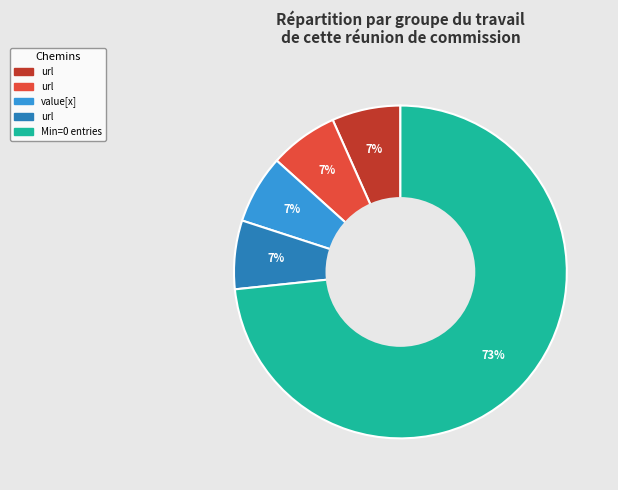

To the nearest percent, what is the average slice percentage?

20%